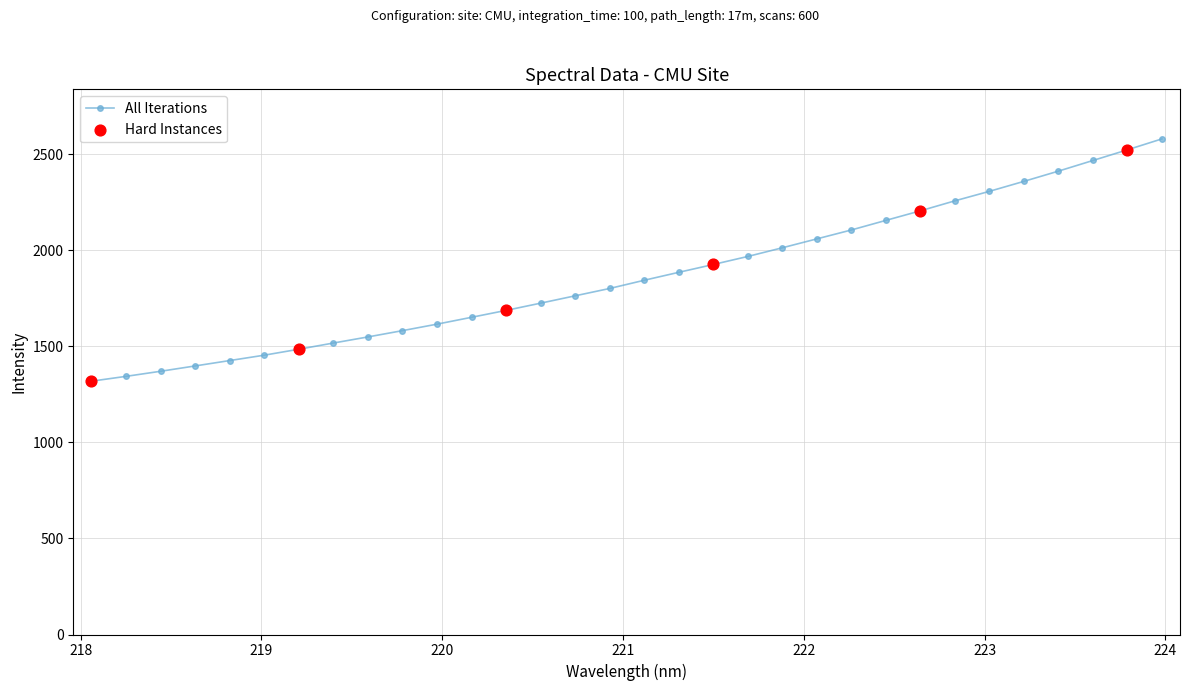

What is the maximum value shown in the chart?

2579.5